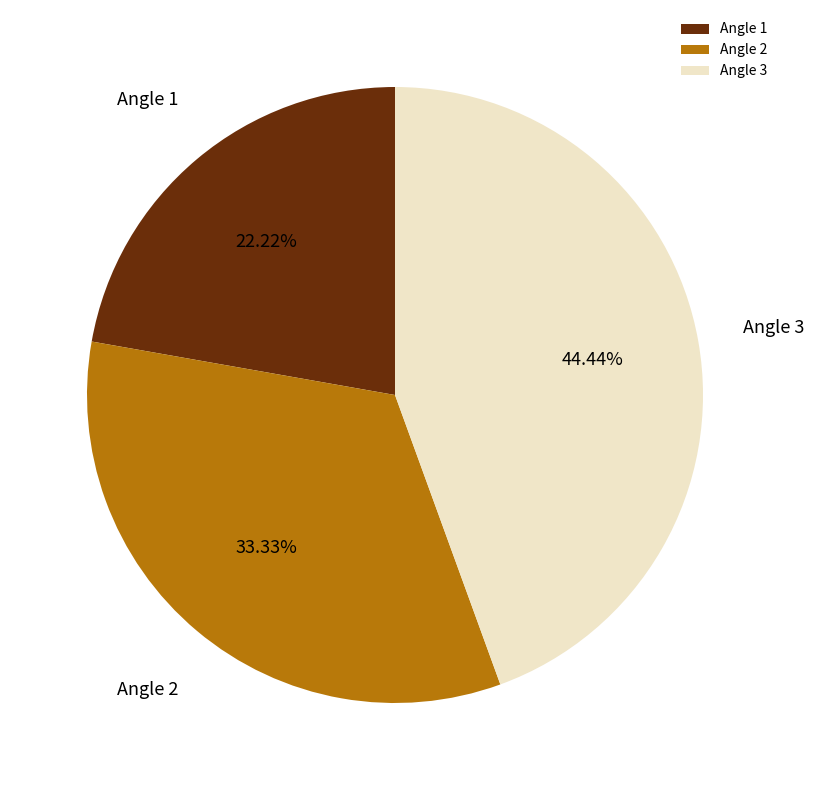

Does any single category account for the majority?

No